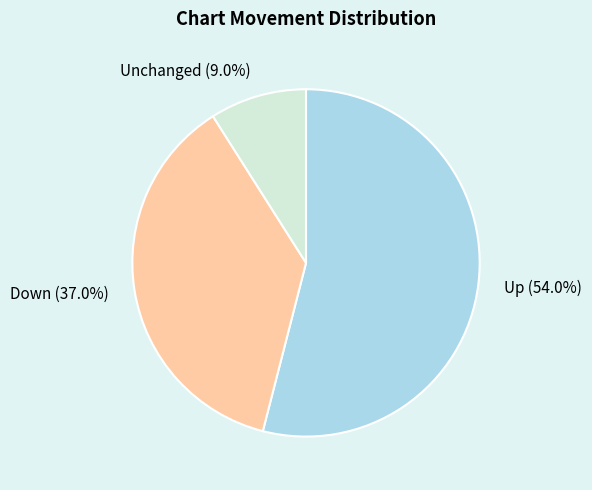

What portion of the pie excludes Up?

46.0%